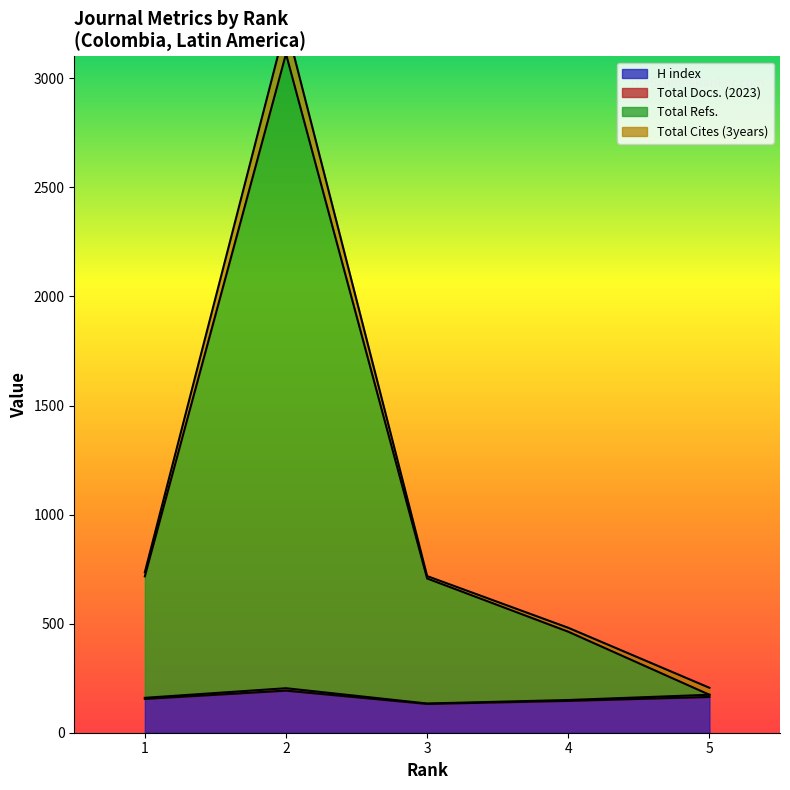

At how many categories does at least one series exceed 969?

1